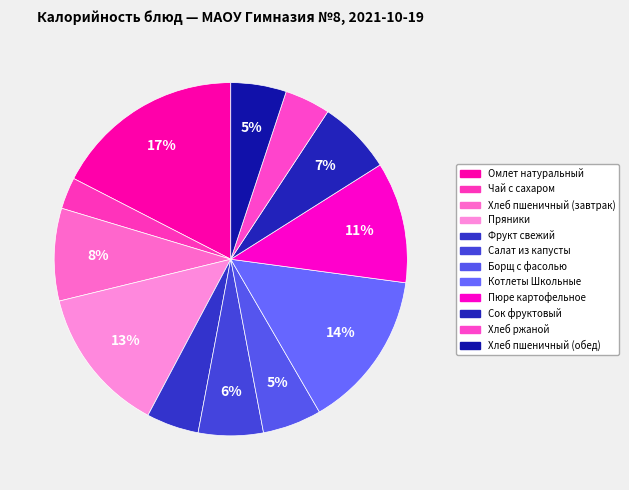

How many slices are in this pie chart?

12